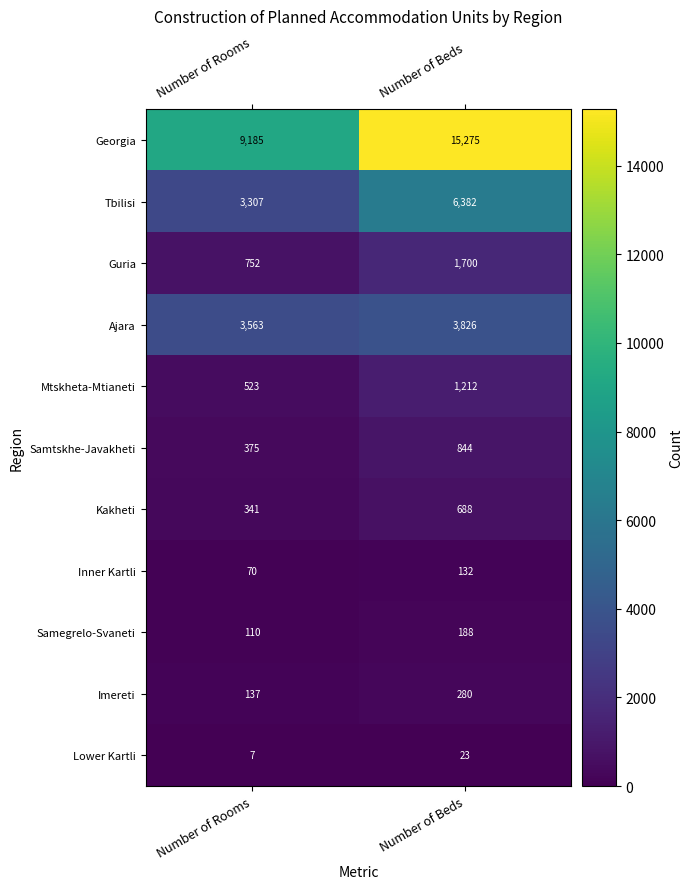

Count the number of data series in this chart.

11